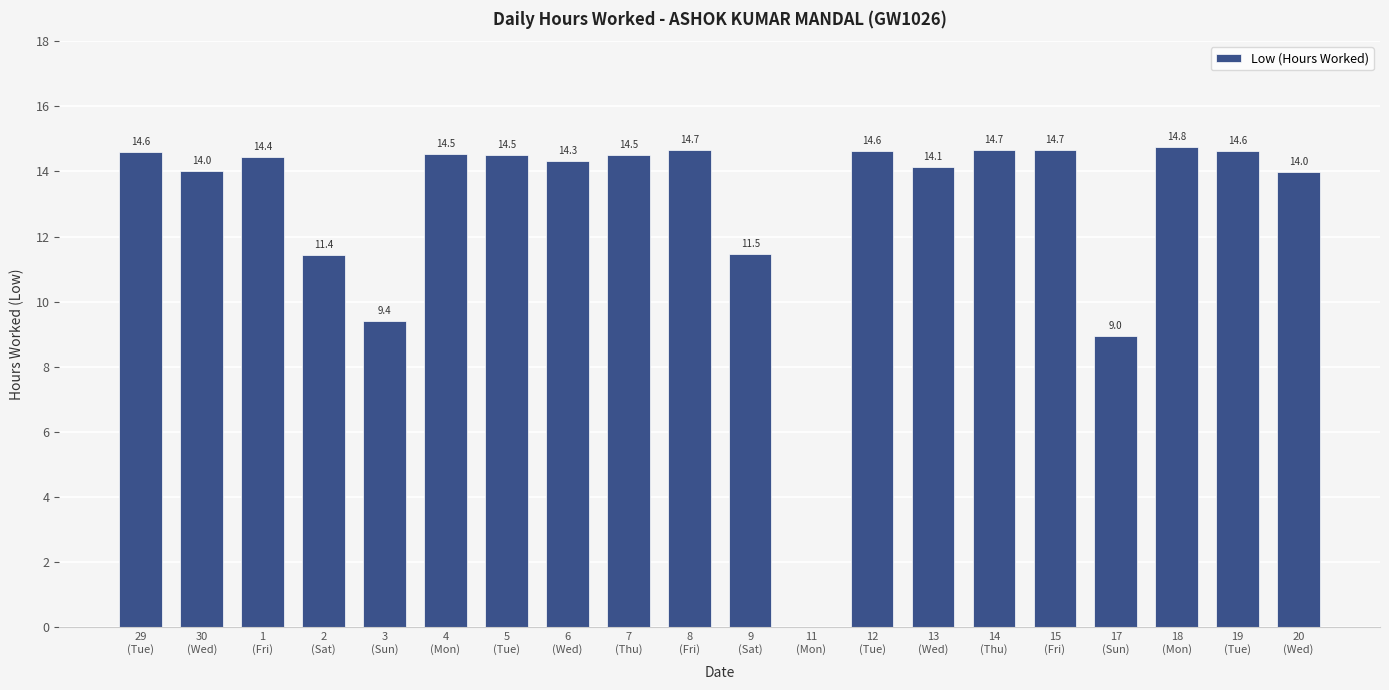

What is the change in value from 11
(Mon) to 14
(Thu)?

+14.7